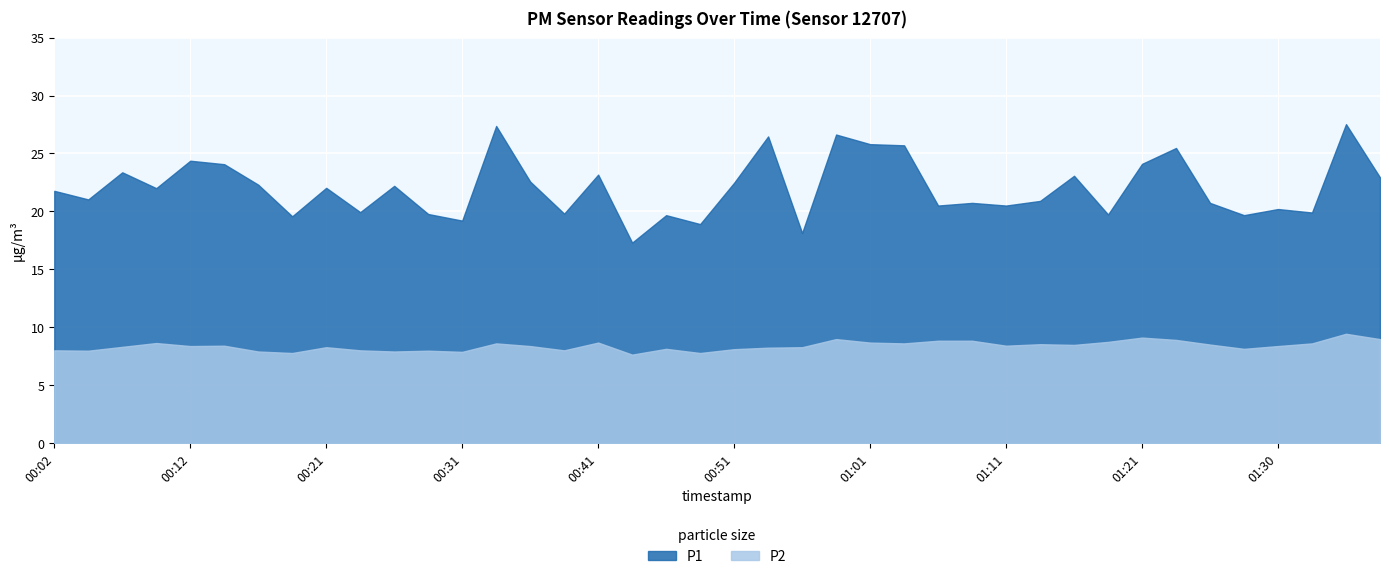

Rank the series at 00:36 from lowest to highest value.

P2, P1